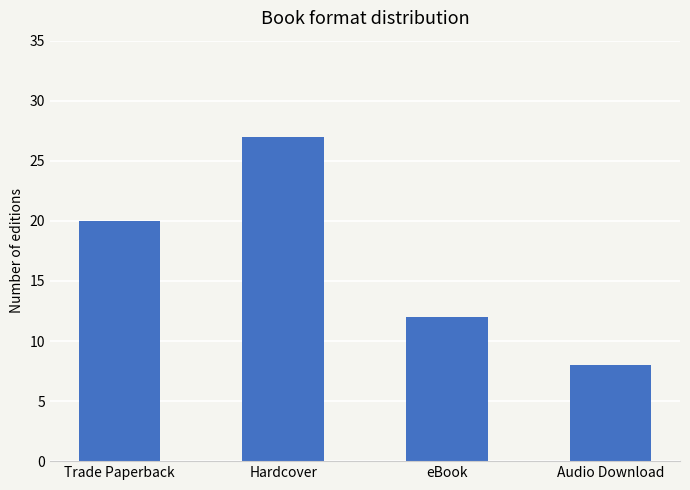

How many bars are there in total?

4